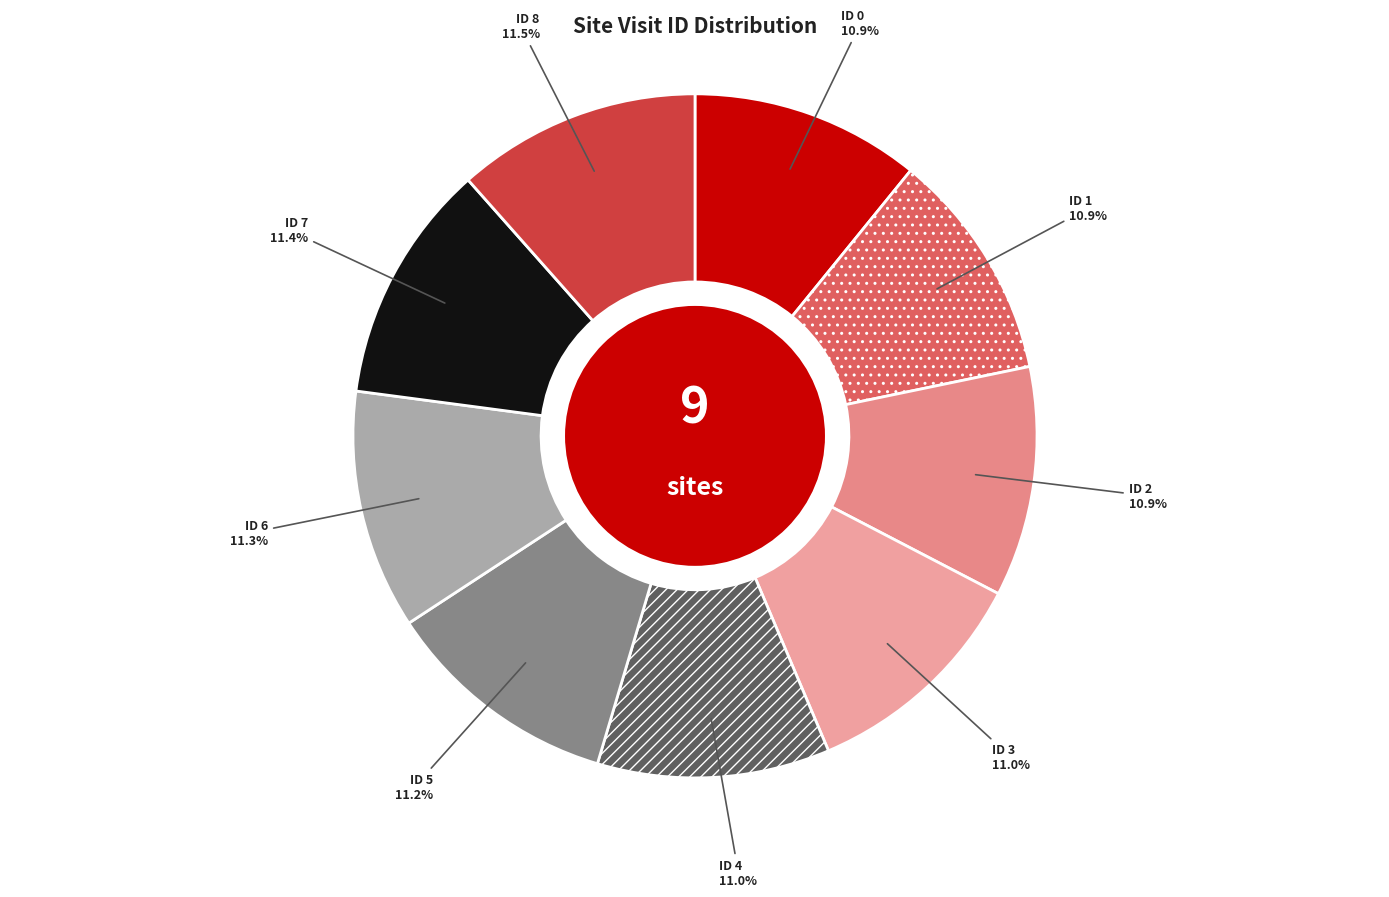

Does ID 7 account for over 50% of the chart?

No